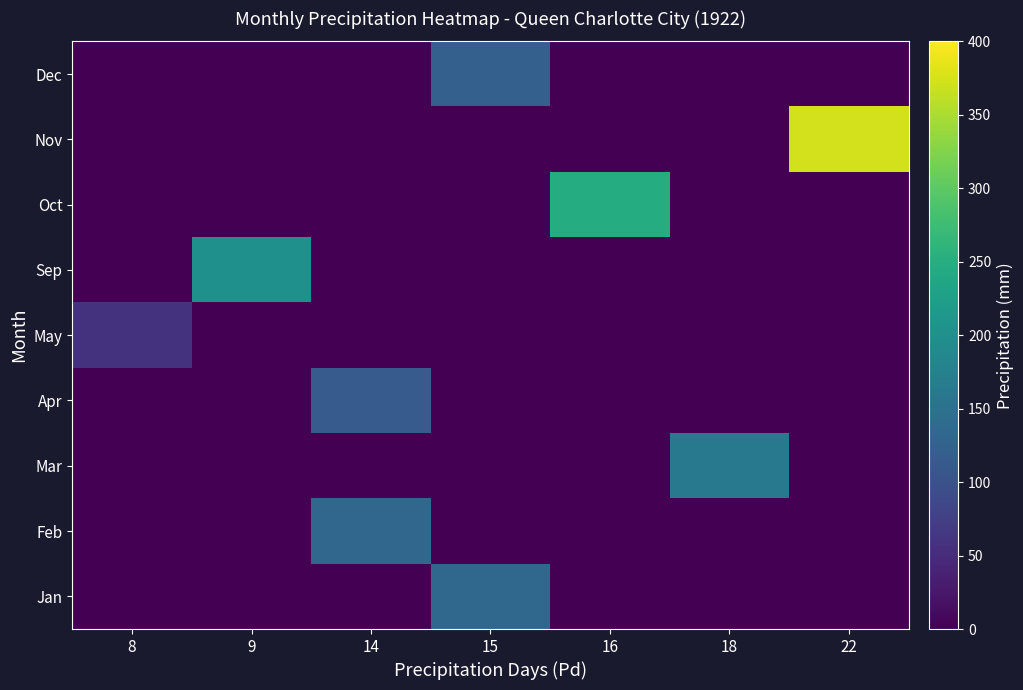

At how many categories does at least one series exceed 299?

1